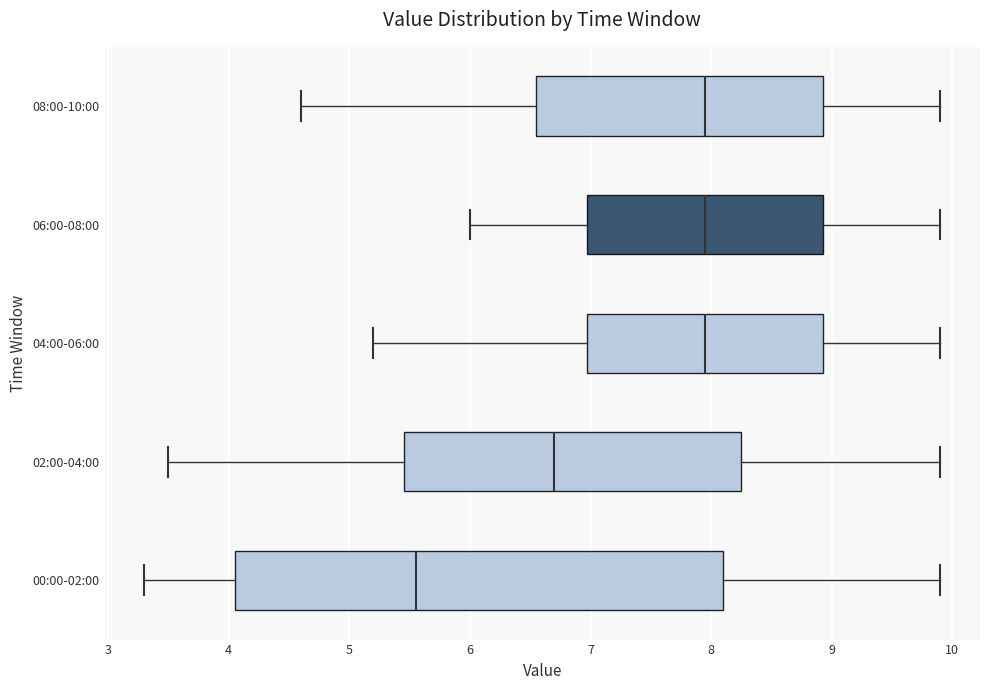

Which box is the widest, from its left edge to its right edge?

00:00-02:00